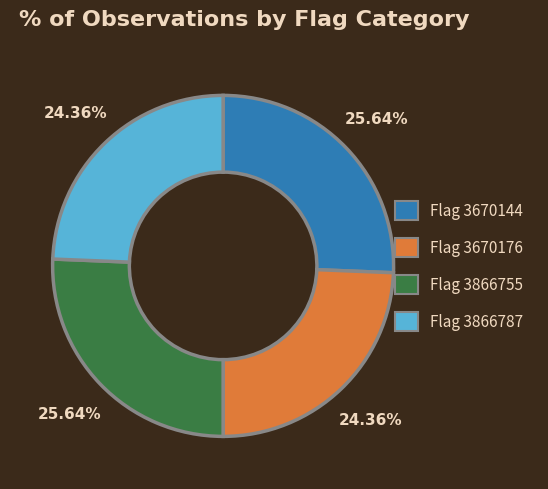

Is there a majority slice in this chart?

No